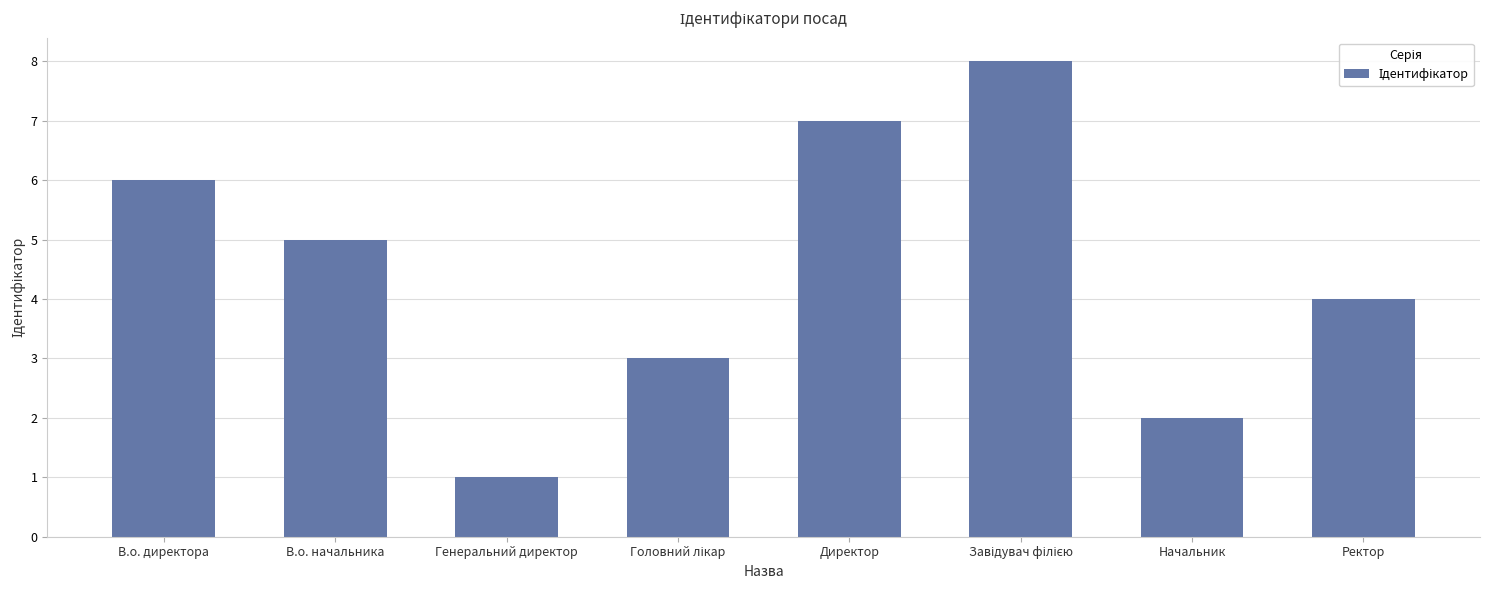

What is the value of the 4th bar from the left?

3